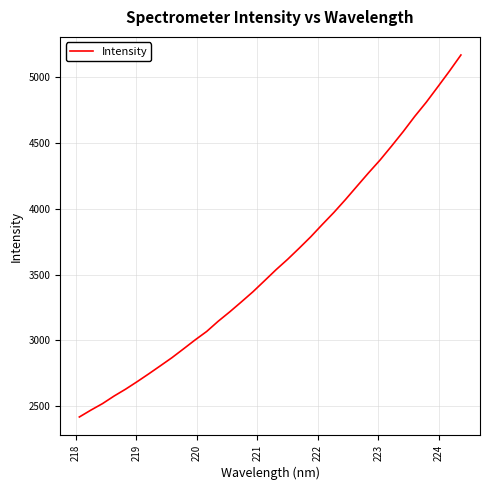

What is the maximum value shown in the chart?

5164.4